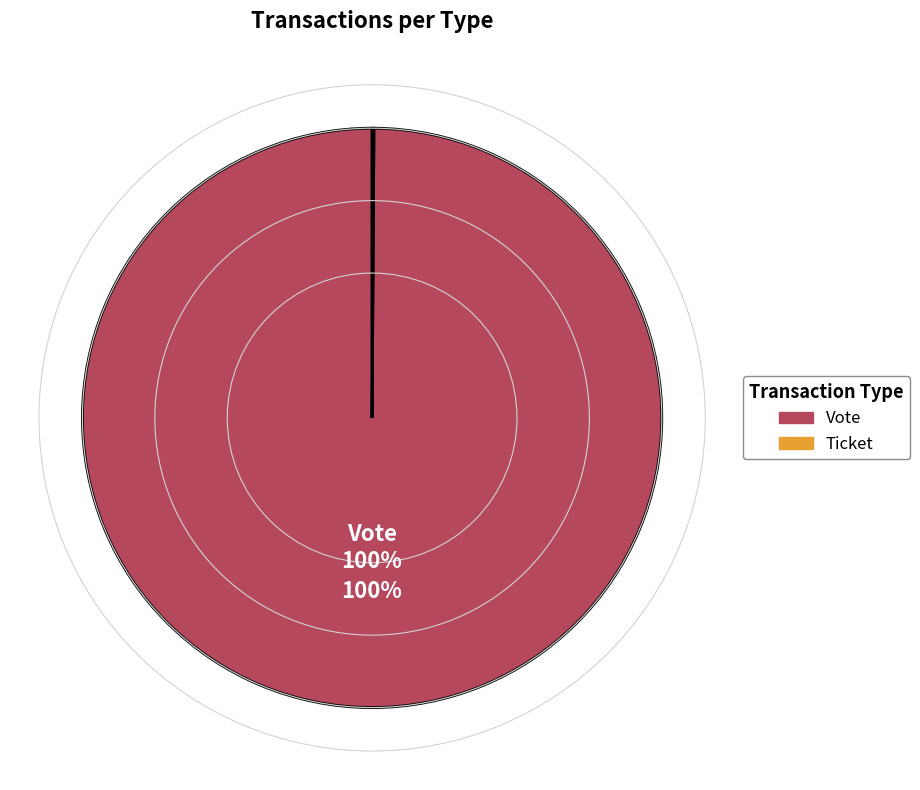

Which slice is the largest?

Vote